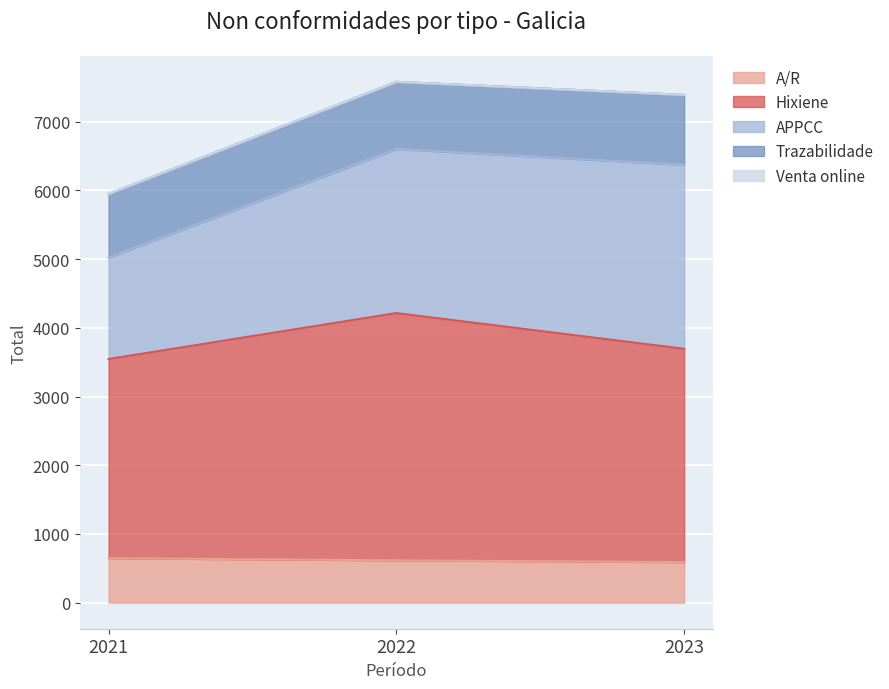

How many distinct data groups are displayed?

5